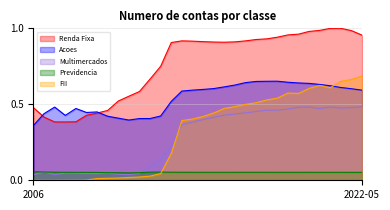

What is the label of the 18th point from the right?

2020